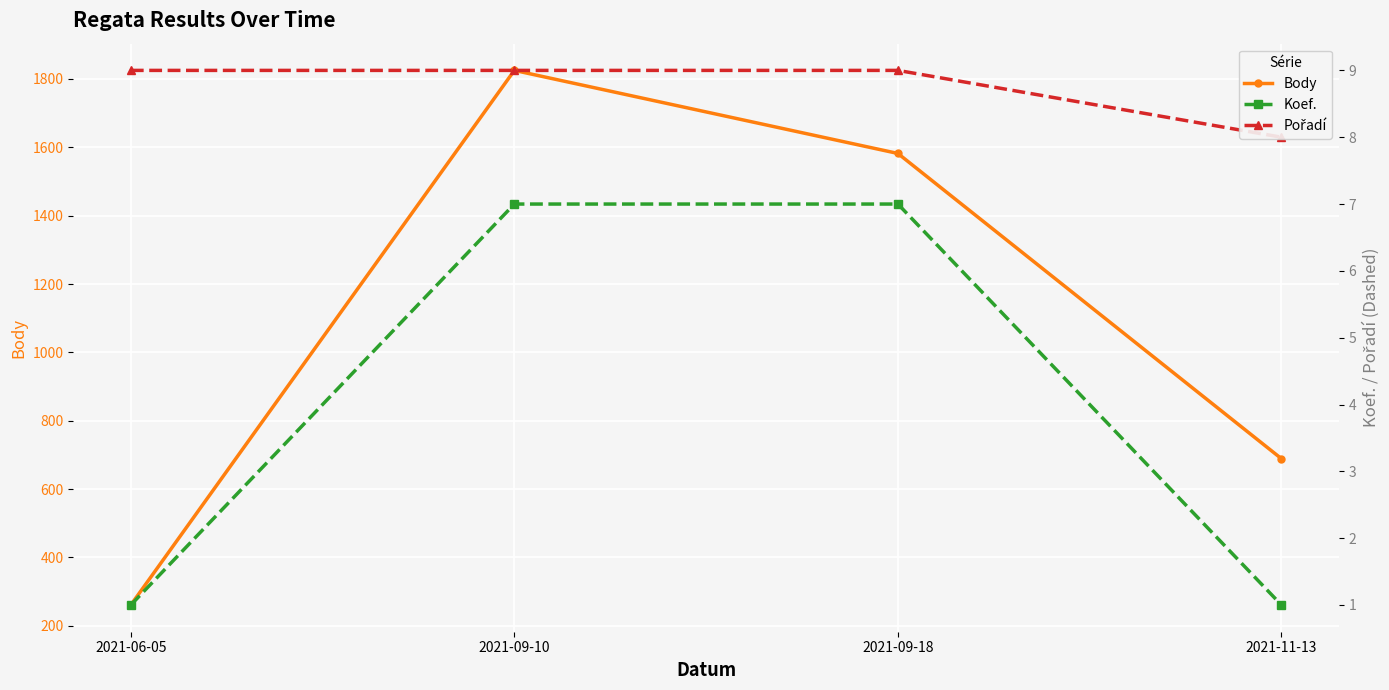

What is the difference between the highest and lowest values at 2021-11-13?

688